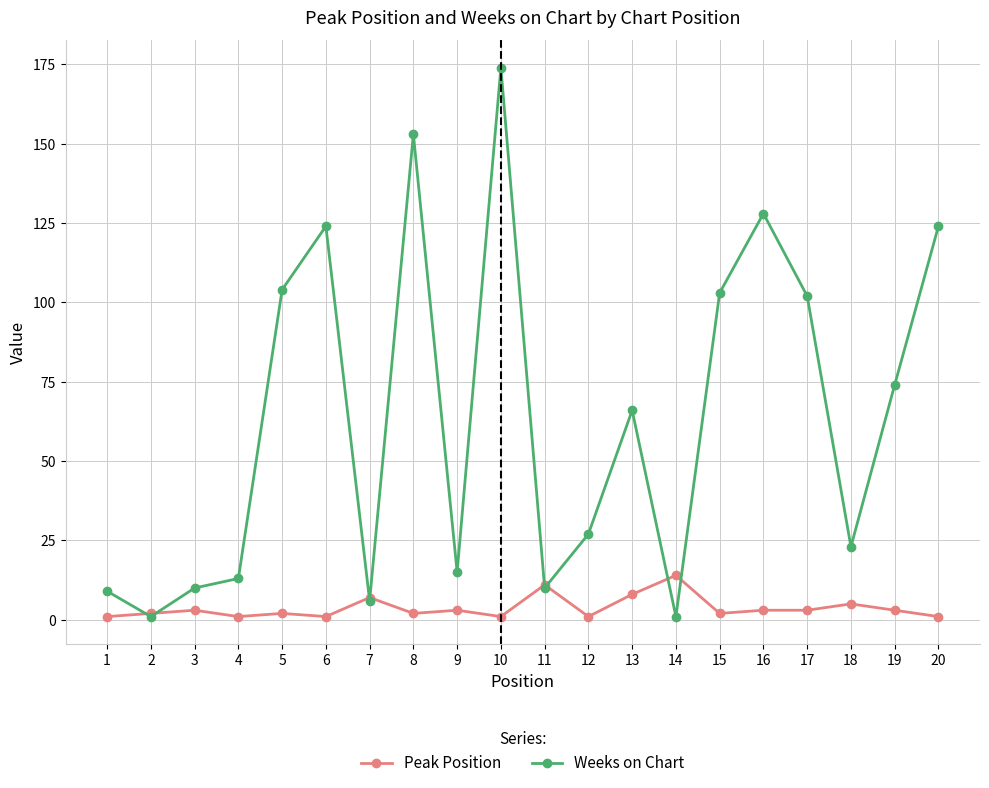

True or false: Weeks on Chart has more than 1 interior local peaks.

True